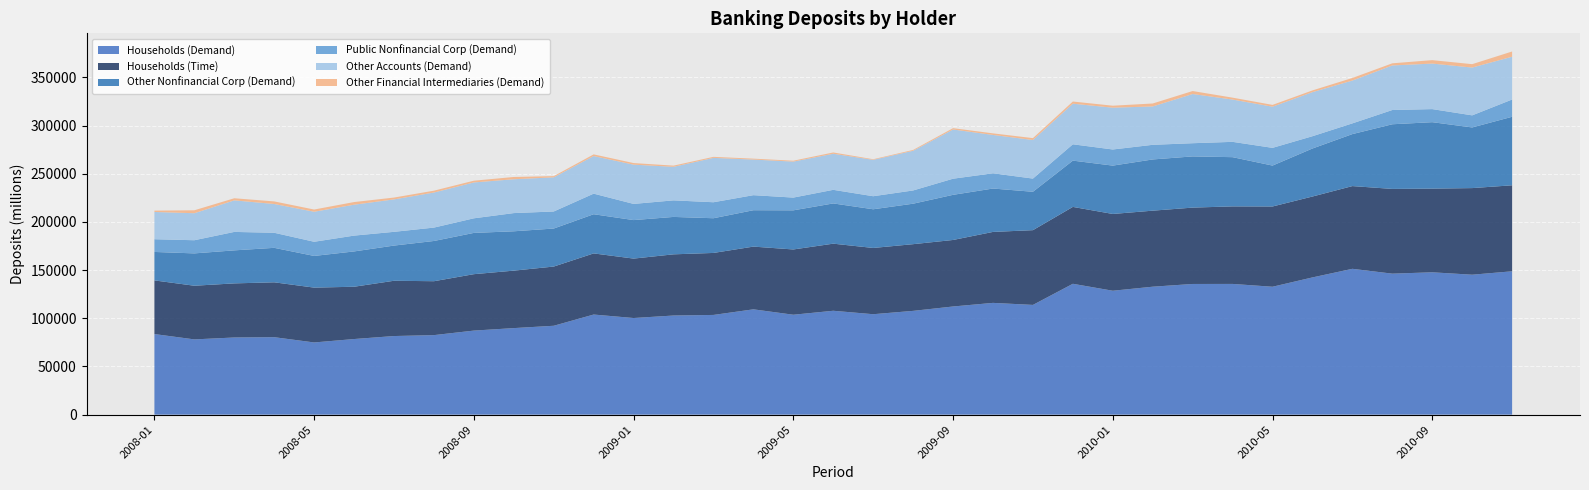

Reading left to right, extract all data points from this chart.

Households (Demand): 83676.0	78128.9	80105.4	80417.9	74950.7	78501.3	81613.0	82561.6	87265.7	89849.8	92275.0	103932.4	100318.0	102915.4	103519.6	109338.3	103729.1	107846.5	104268.7	107737.8	112286.0	116031.3	113923.9	135849.7	128631.1	132827.1	135664.9	135708.2	132781.9	142462.1	151397.7	146368.8	147778.8	145277.9	148828.4
Households (Time): 55681.9	55703.8	56164.0	56964.9	56922.2	54282.0	57375.4	55962.4	58563.7	59651.9	61460.7	63450.8	61687.6	63509.2	64357.5	65108.2	67749.2	69651.4	68774.7	69235.4	69047.3	73659.8	77590.5	79802.9	79703.7	78923.4	79263.2	80479.7	83314.7	83970.4	85868.3	87966.2	86859.1	89904.4	89257.5
Other Nonfinancial Corp (Demand): 29542.6	33565.6	34274.4	35784.3	32884.5	36647.8	36525.6	41761.7	42839.0	40843.3	39465.1	40671.0	39964.3	38831.8	36016.2	37772.8	40619.8	41764.9	40159.2	42012.1	46851.8	45037.6	39842.9	48040.5	50186.4	53163.3	53144.6	51093.8	42458.0	49844.6	53973.7	67101.4	68967.6	62945.3	71129.0
Public Nonfinancial Corp (Demand): 13204.1	13664.9	19149.6	15644.5	14710.6	16425.8	14267.0	13902.8	15153.5	18896.0	17696.6	21363.2	16798.0	17193.7	16601.9	15613.7	13233.9	14119.1	13548.9	13749.0	16743.1	15812.5	13702.2	16952.3	16738.0	15195.5	13697.3	15904.7	18397.1	12756.7	11127.5	14798.2	13568.9	12563.3	17922.4
Other Accounts (Demand): 28295.9	28028.4	32743.3	29869.8	31168.5	32079.4	33669.6	36383.9	37224.7	35123.3	35466.2	39031.3	40749.9	34826.6	46042.6	36961.8	37366.1	37440.5	37773.9	41189.7	51077.9	39818.9	40051.6	42146.0	43394.7	39828.5	51067.2	43907.8	42728.0	45754.3	44436.1	46250.0	47258.4	49615.9	44410.3
Other Financial Intermediaries (Demand): 1396.6	3051.2	2190.2	2679.0	2287.6	2745.9	1906.9	1927.0	1820.0	2347.3	1238.7	1730.5	1639.7	1217.1	1079.2	946.2	904.4	1345.2	618.1	874.9	1385.7	1623.6	1941.7	2249.0	2048.6	3054.8	3089.7	1963.5	1862.6	1791.8	2679.2	2221.4	3568.1	3509.4	5429.8